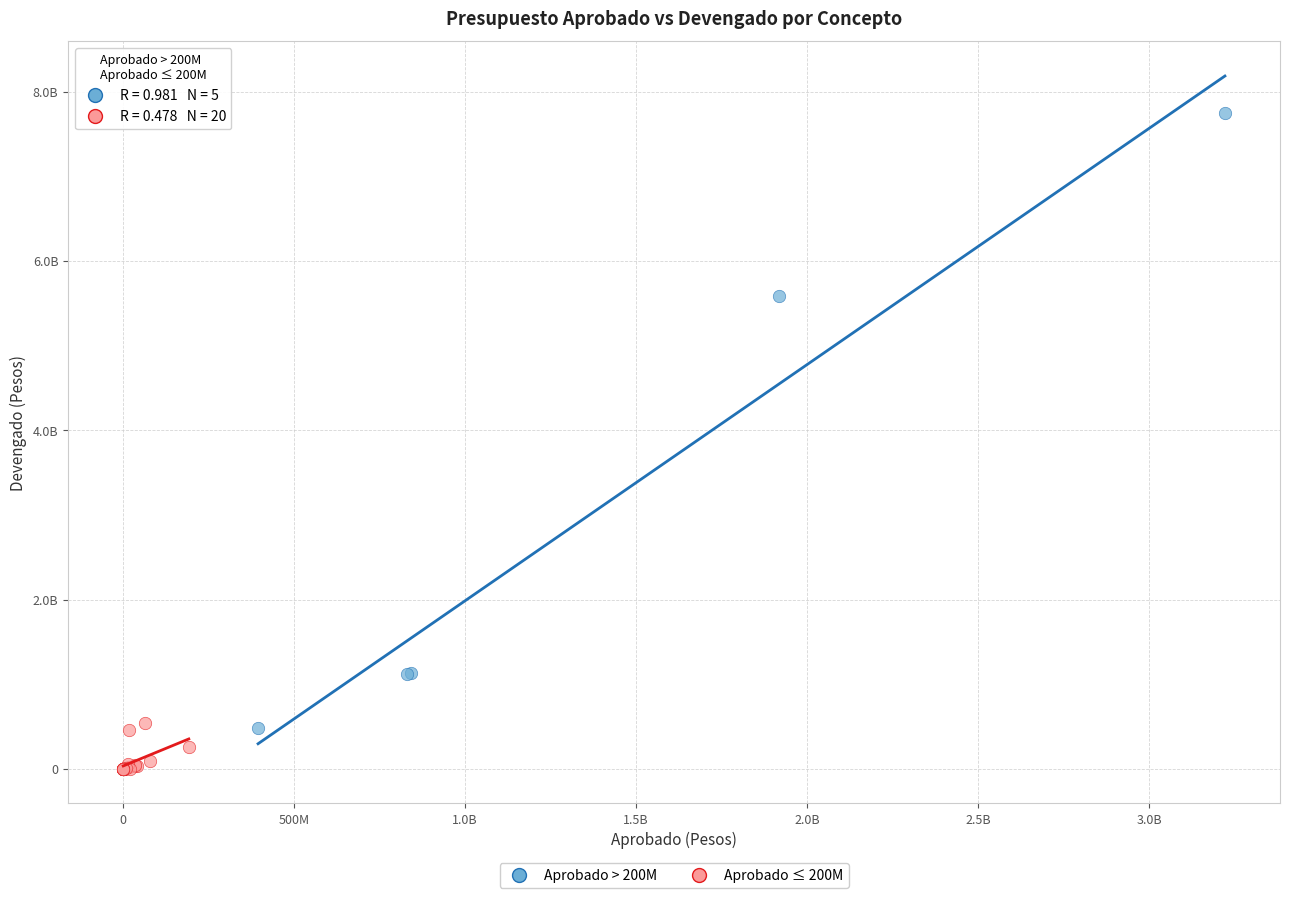

What are all the series names shown in the legend?

Aprobado > 200M, Aprobado ≤ 200M